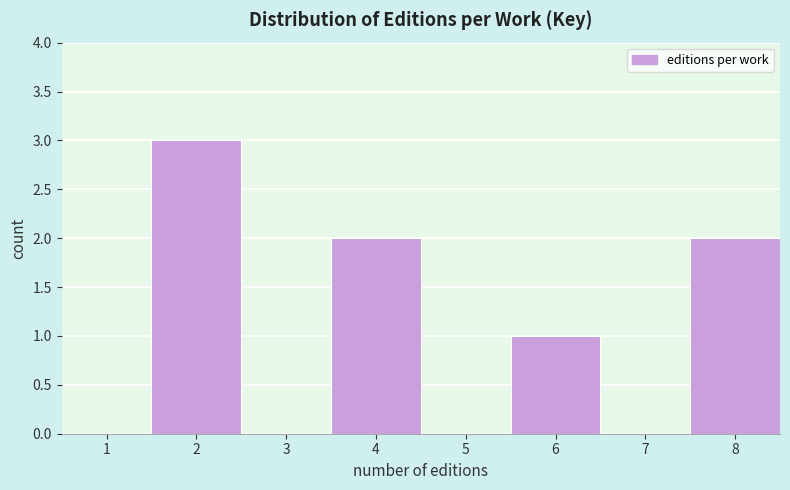

Reading left to right, list every bar in this chart as the range it spans on the x-axis followed by its height. The values are not printed on the chart, so give them approximately, as read against the axis.

0.5 to 1.5: 0
1.5 to 2.5: 3
2.5 to 3.5: 0
3.5 to 4.5: 2
4.5 to 5.5: 0
5.5 to 6.5: 1
6.5 to 7.5: 0
7.5 to 8.5: 2